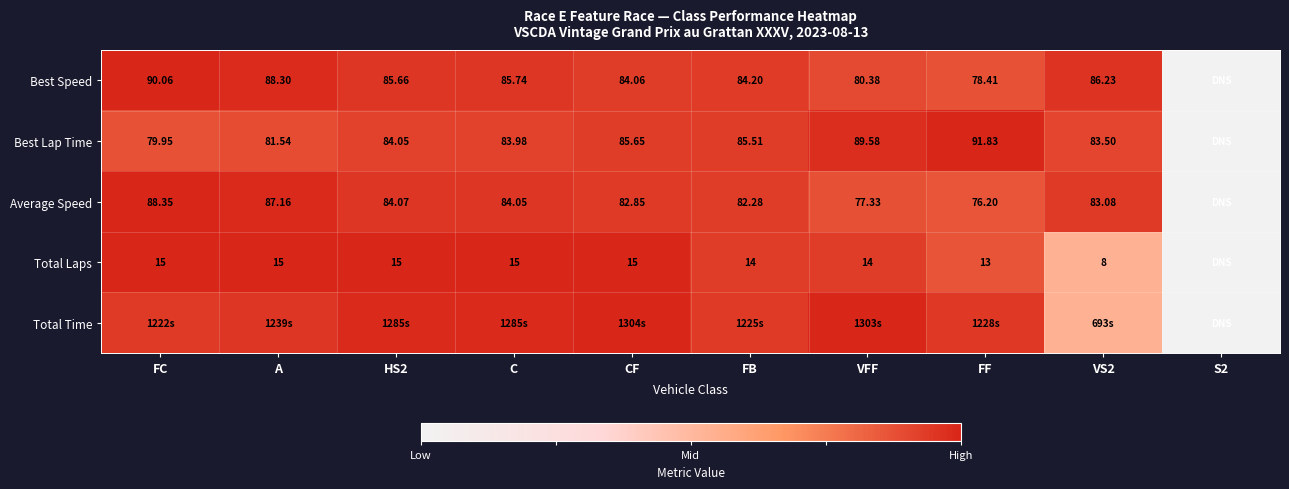

Is the value of Best Lap Time at VS2 greater than the value of Average Speed at A?

No